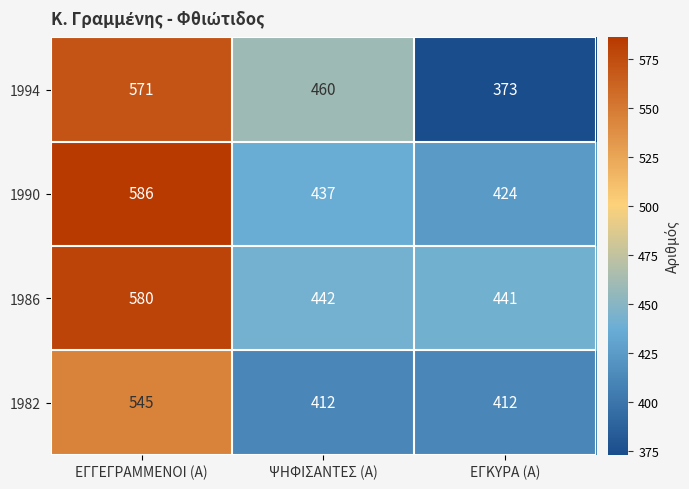

What is the maximum value shown in the chart?

586